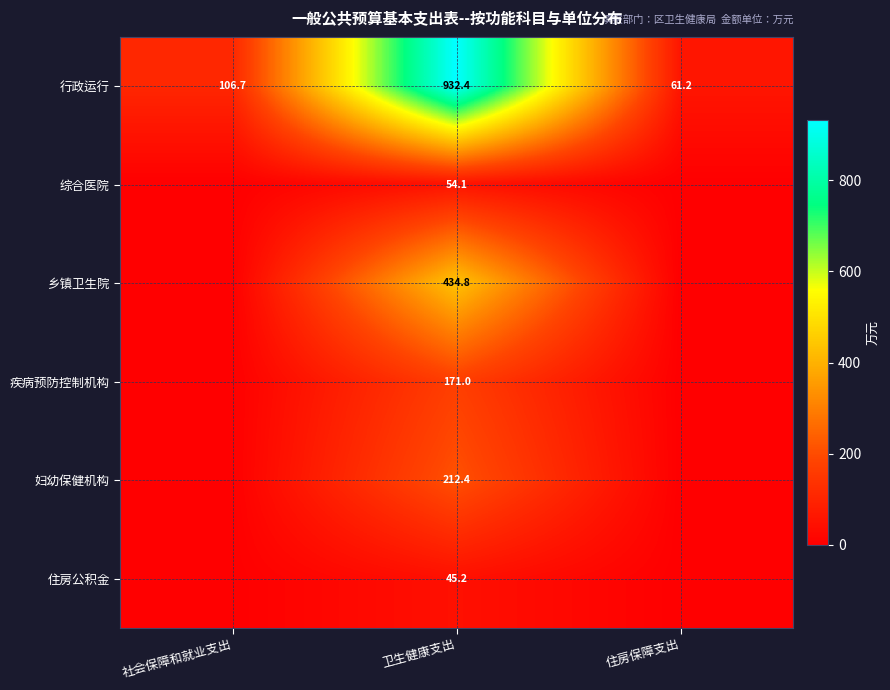

How many values in the 行政运行 series exceed 106?

2